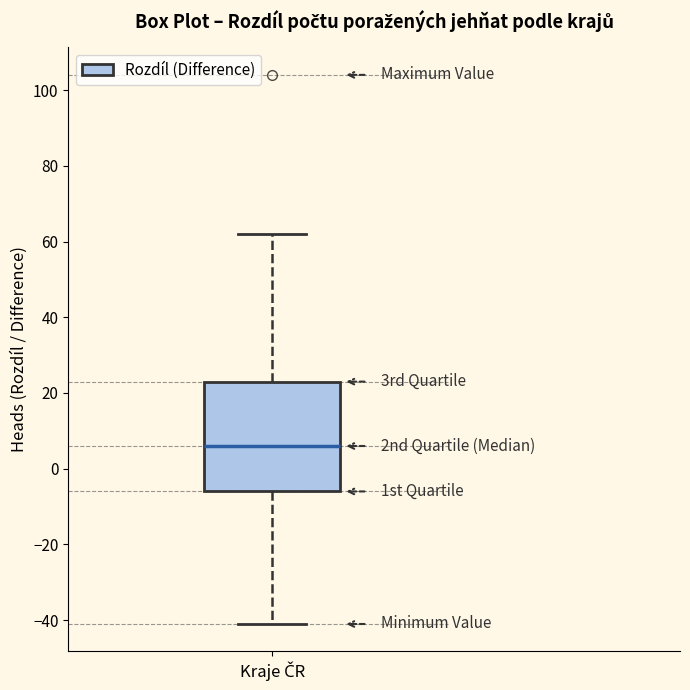

Transcribe this box plot: give where the median line is, the range the box spans, and where the two whiskers end, as read against the y-axis. The values are not printed on the chart, so give them approximately, as read against the axis.

median 6, box -6 to 24, whiskers -40 to 62